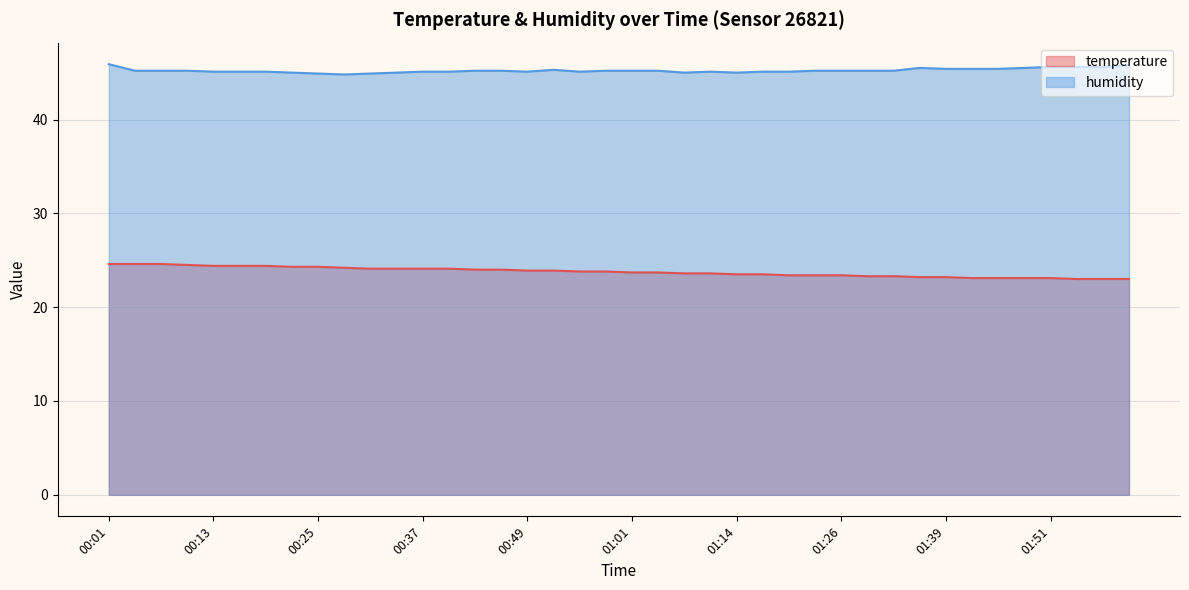

True or false: temperature has more than 2 points higher than both neighbors.

False